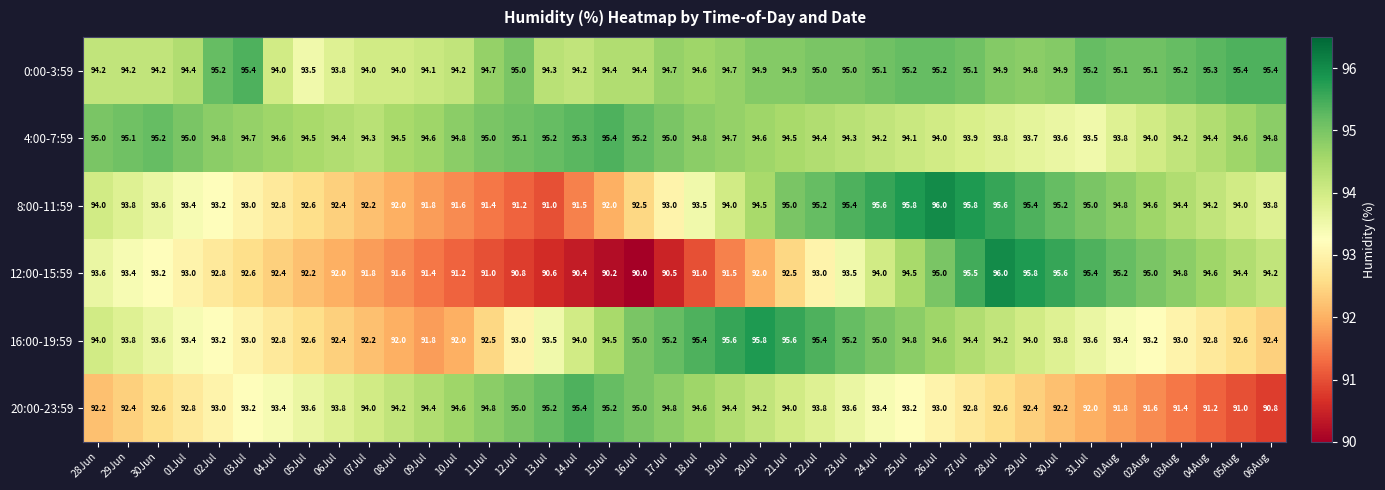

What is the maximum value shown in the chart?

96.0